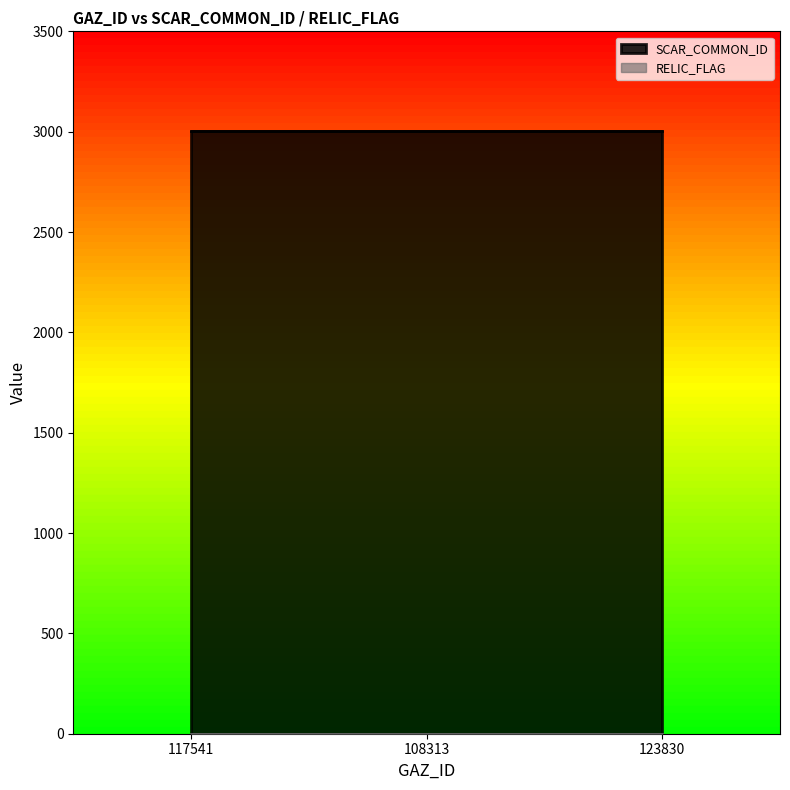

What are all the series names shown in the legend?

SCAR_COMMON_ID, RELIC_FLAG